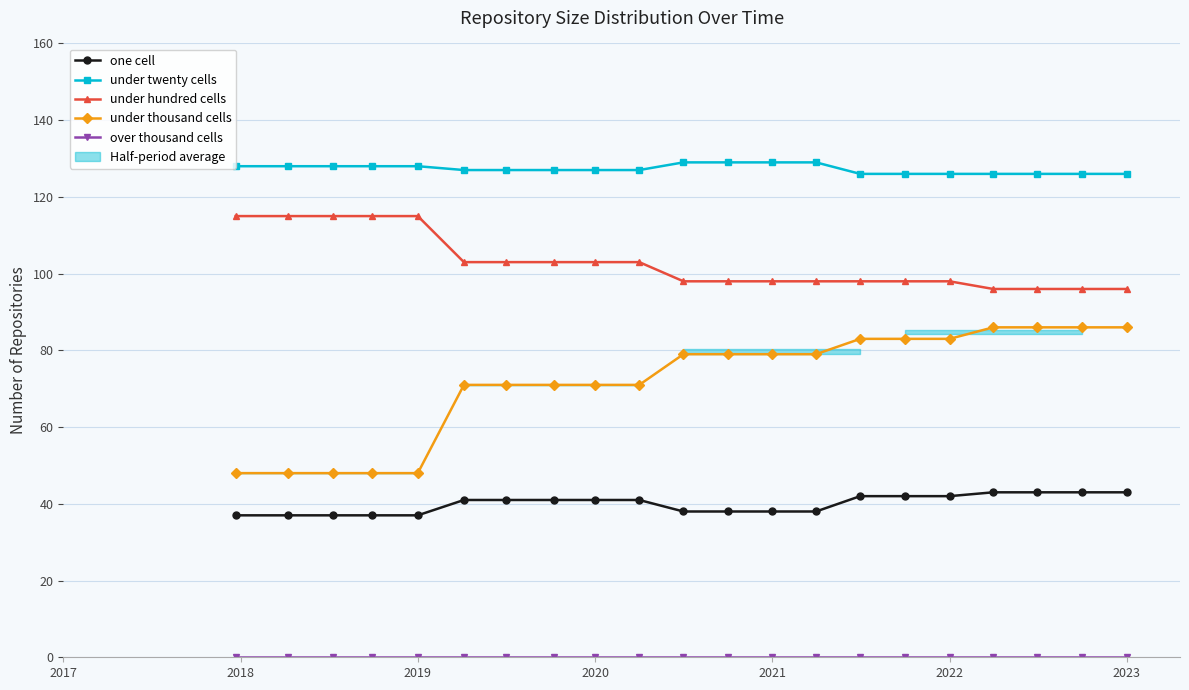

Rank the series by their maximum value, from highest to lowest.

under twenty cells, under hundred cells, under thousand cells, one cell, over thousand cells